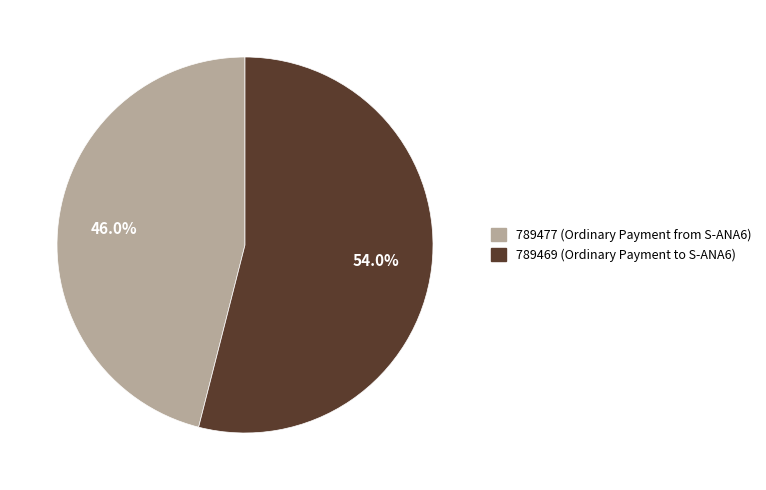

Combined, what portion of the pie is 789477 and 789469?

100.0%